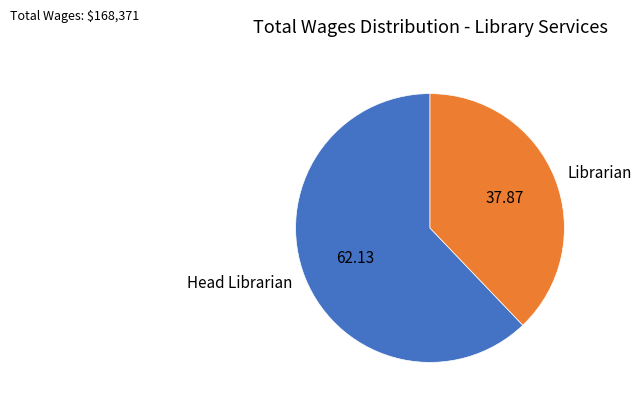

Is it true that Librarian is 38% of the pie?

True